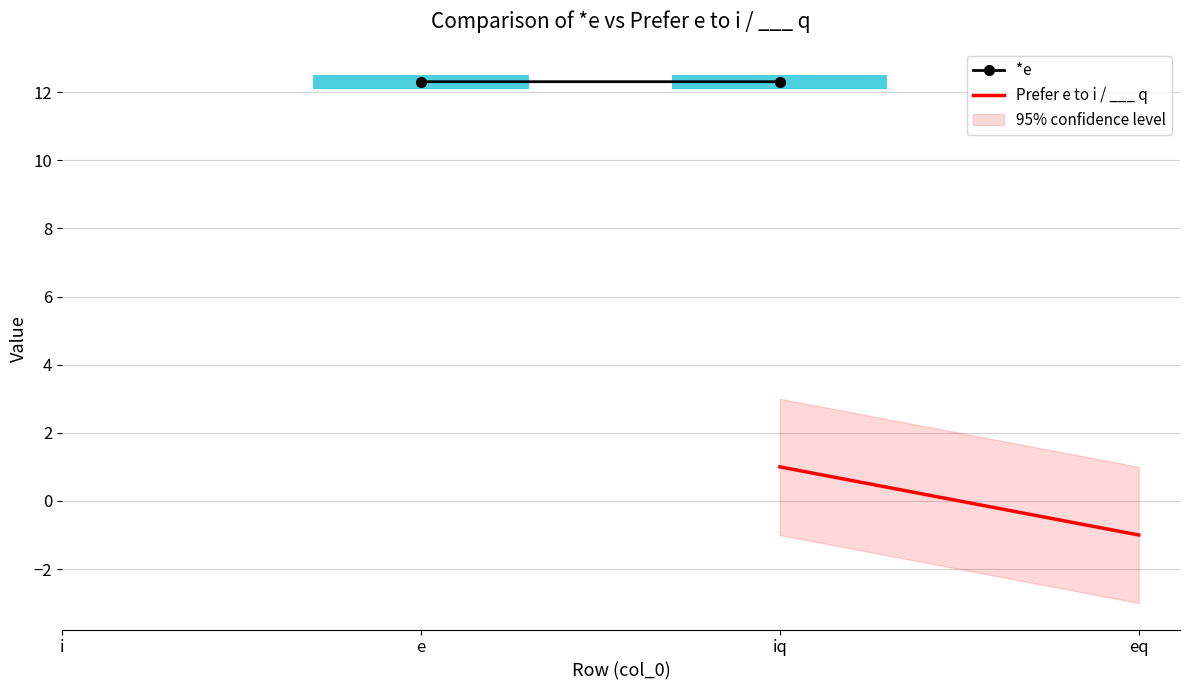

What position from the left is e?

2